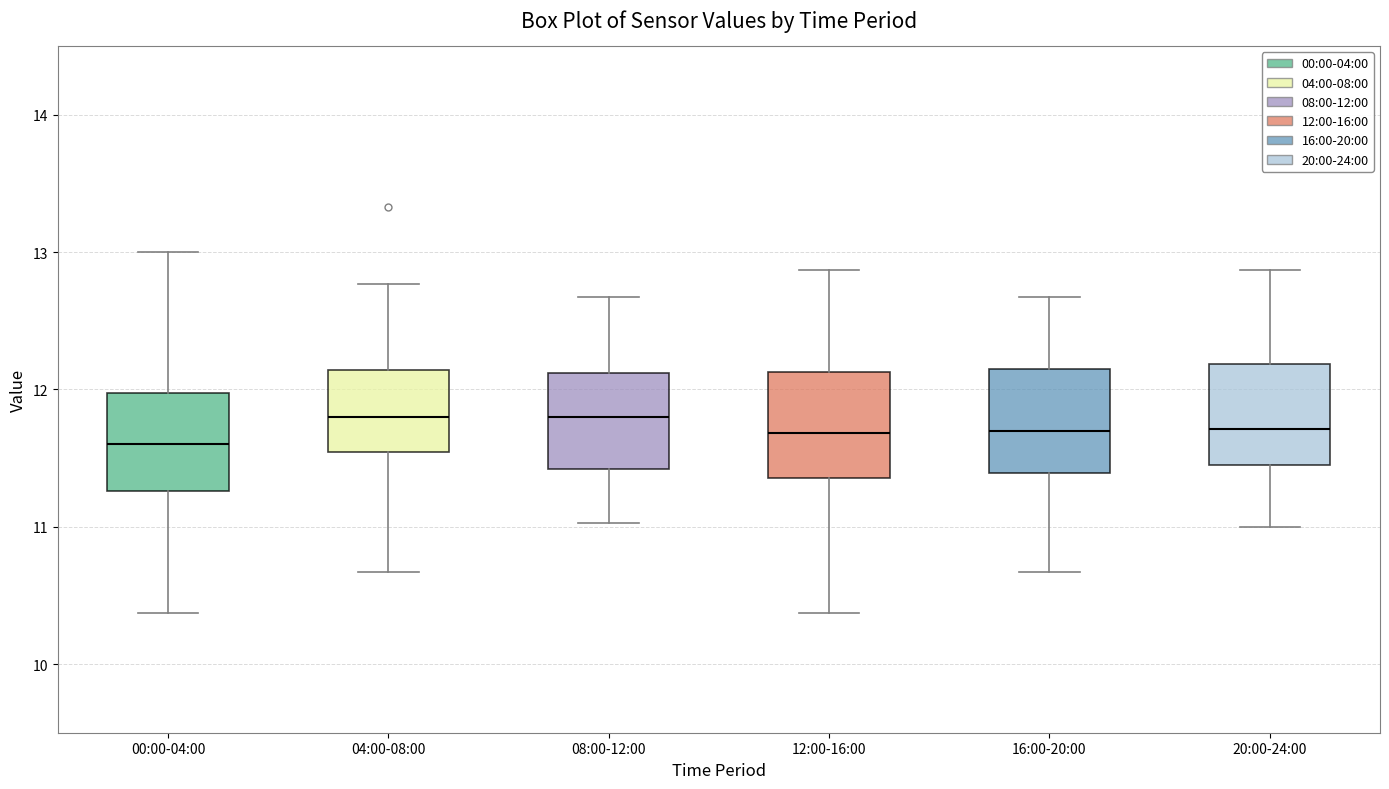

Where does the upper whisker of the box for 16:00-20:00 end on the y-axis? The values are not printed on the chart, so give them approximately, as read against the axis.

12.7